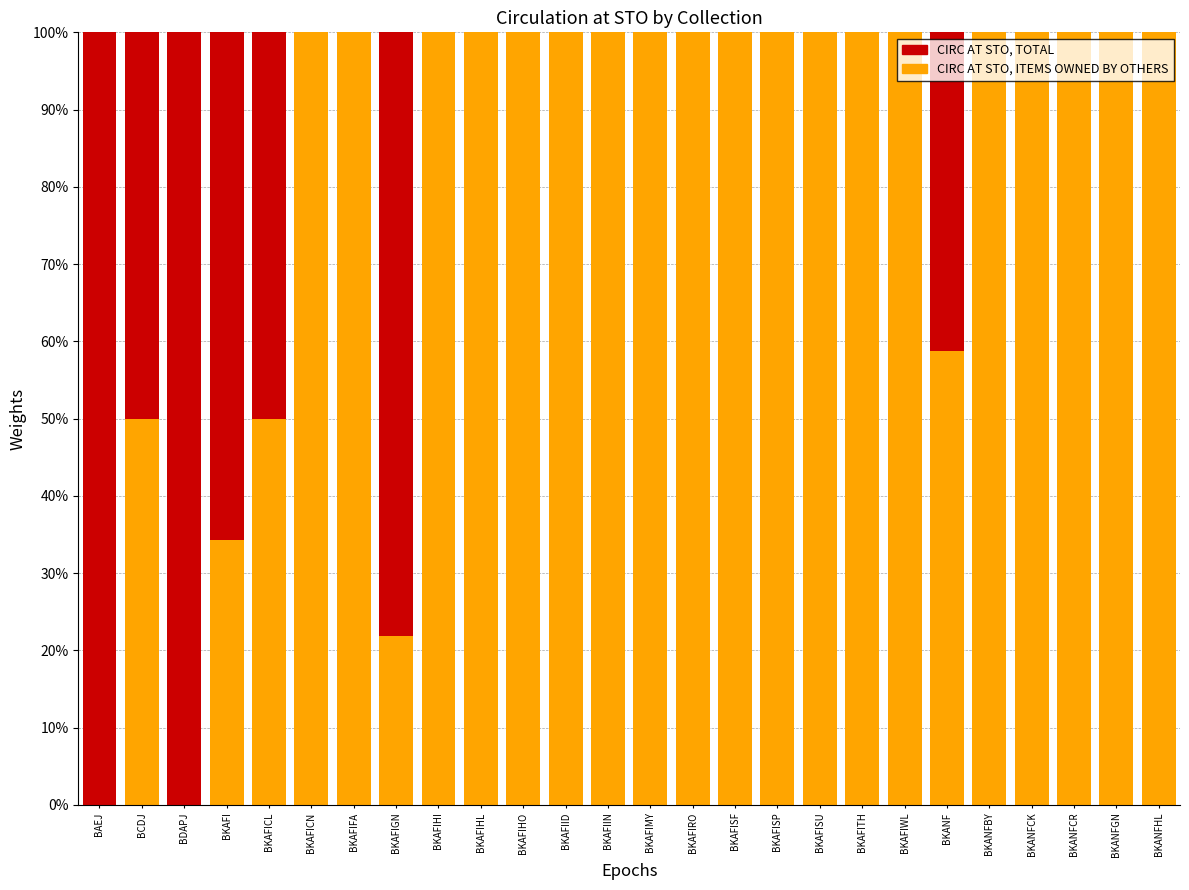

What is the label of the 6th bar from the right?

BKANF